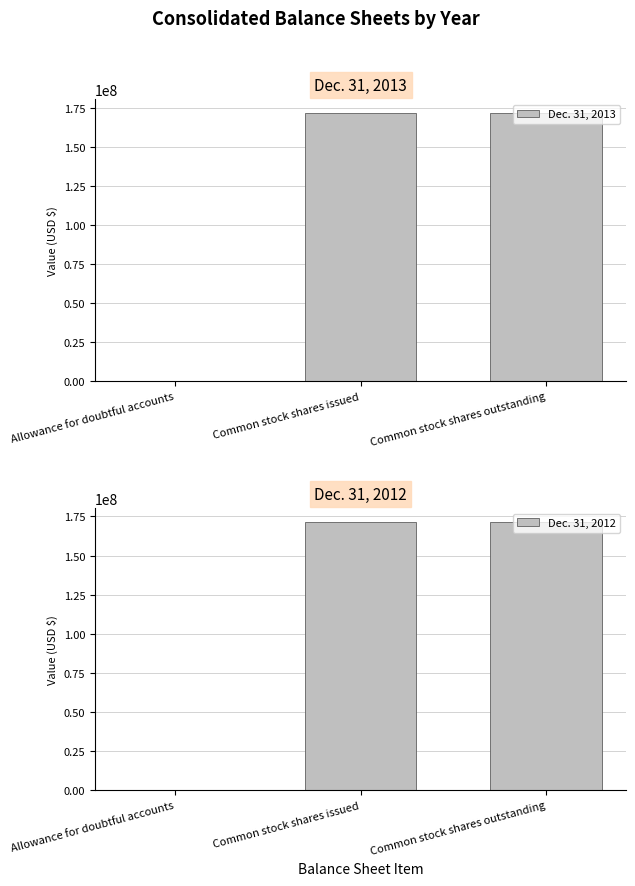

Are the bars grouped side by side (vs. stacked)?

Yes